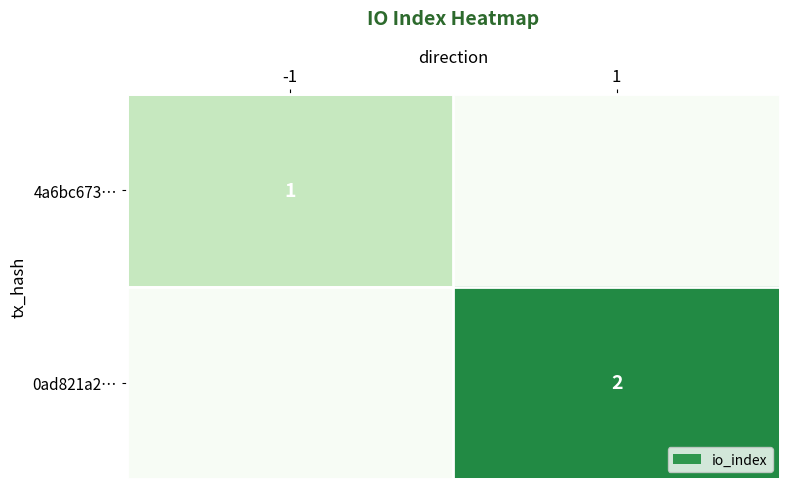

True or false: 4a6bc673… has a value of 1 at -1.

True